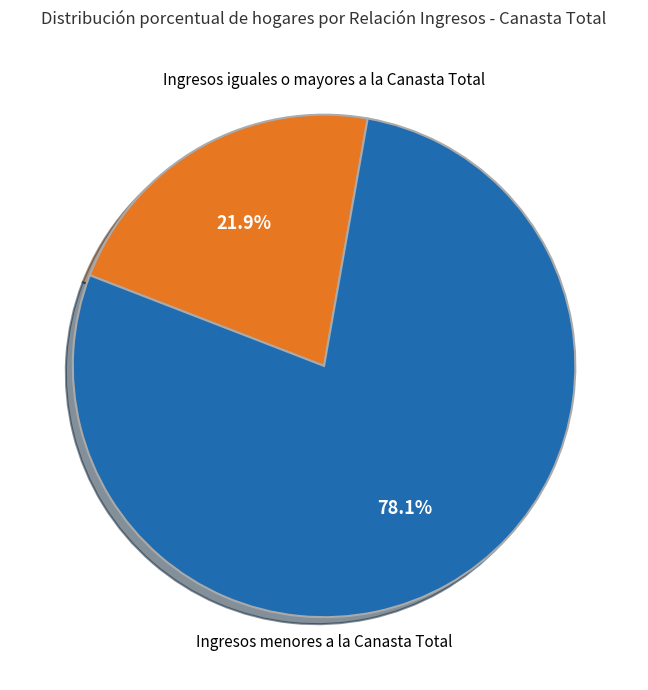

Does any single category account for the majority?

Yes